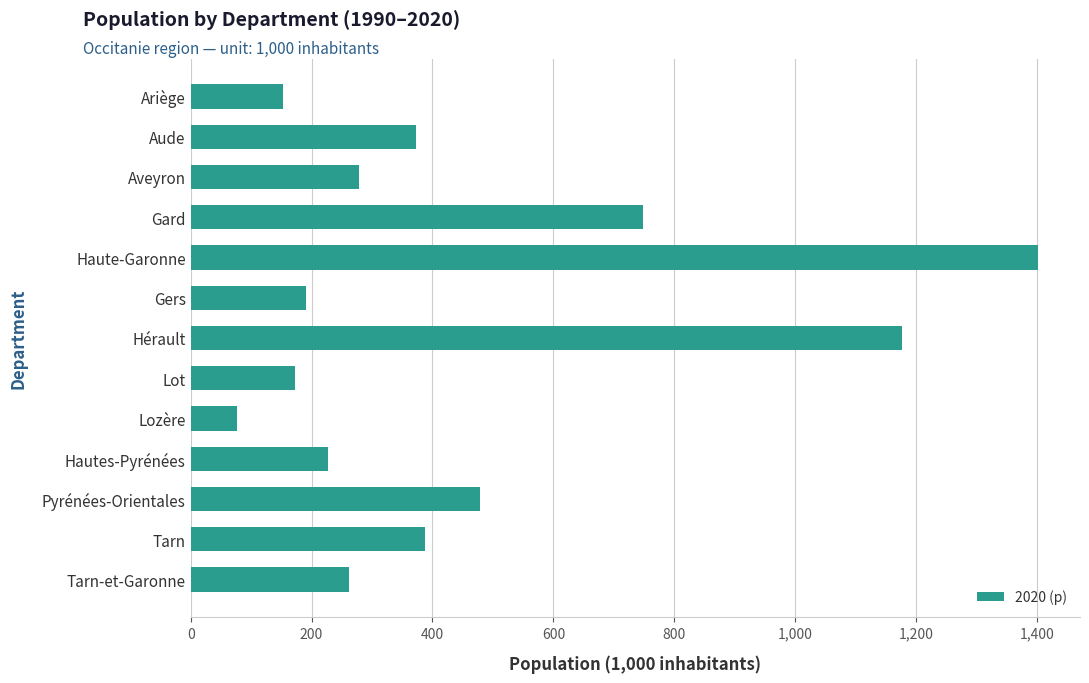

Is it true that the value at Ariège is 224.8?

False